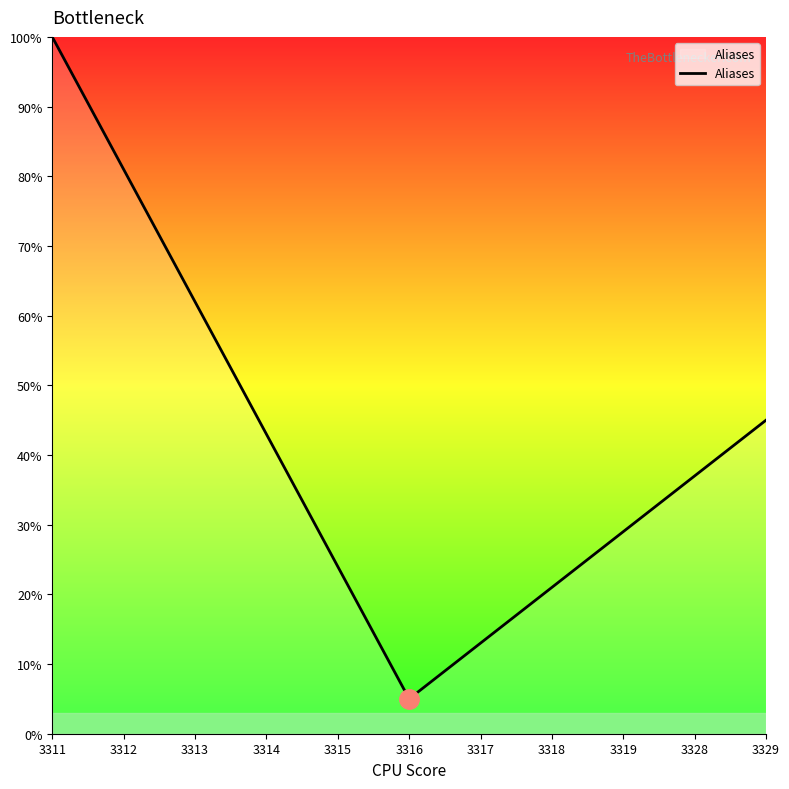

What is the change in value from 3313 to 3315?

-38.0